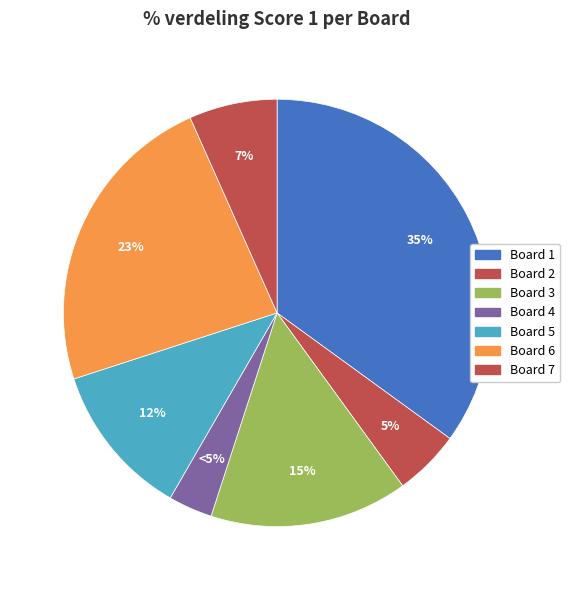

To the nearest percent, what portion does Board 7 represent?

7%